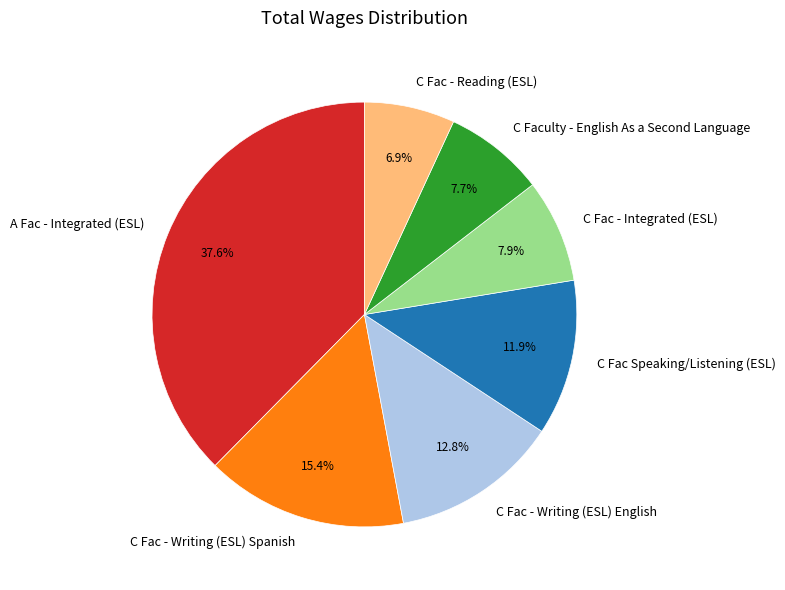

What is the ratio of the value at C Fac - Reading (ESL) to the value at A Fac - Integrated (ESL)?

0.2